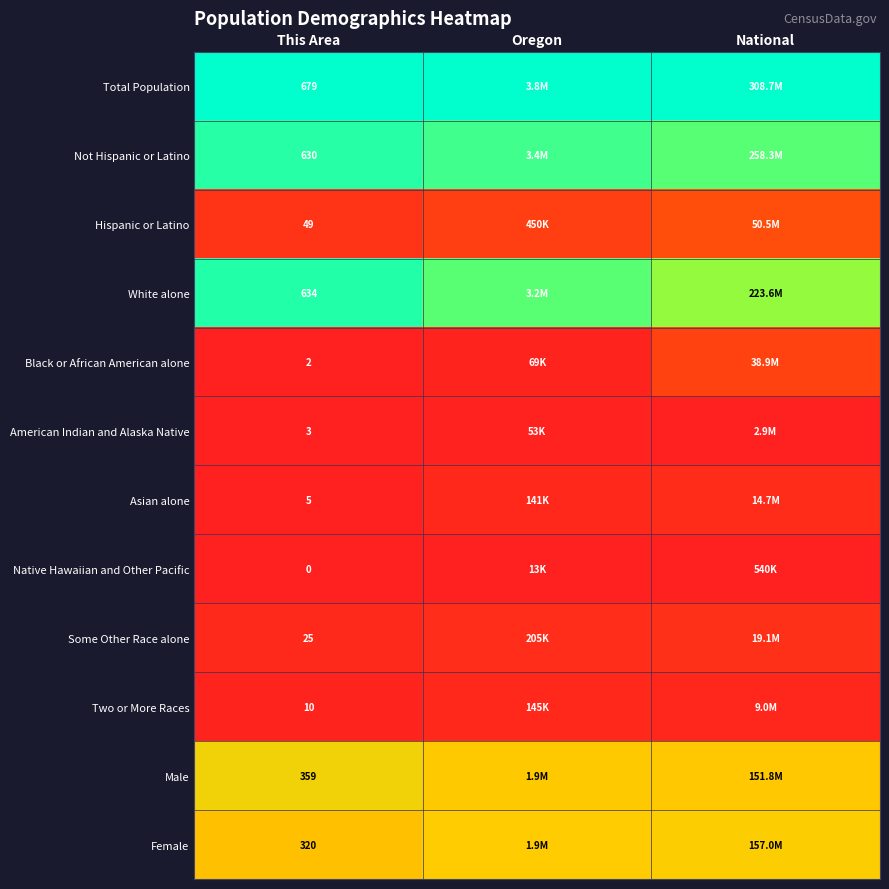

At National, list the series in order from smallest to largest.

Native Hawaiian and Other Pacific, American Indian and Alaska Native, Two or More Races, Asian alone, Some Other Race alone, Black or African American alone, Hispanic or Latino, Male, Female, White alone, Not Hispanic or Latino, Total Population